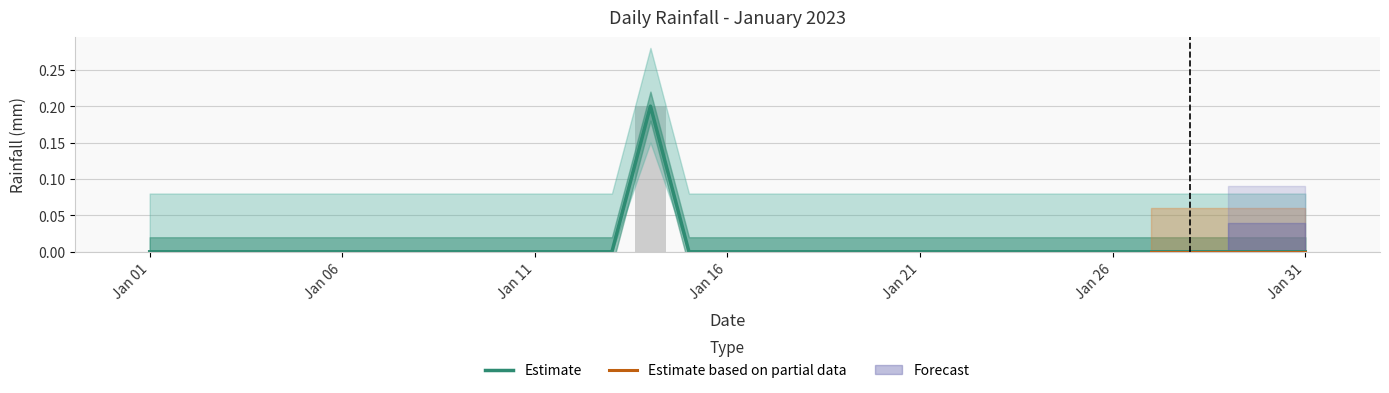

True or false: the data shows 0.0 at Jan 11.

True